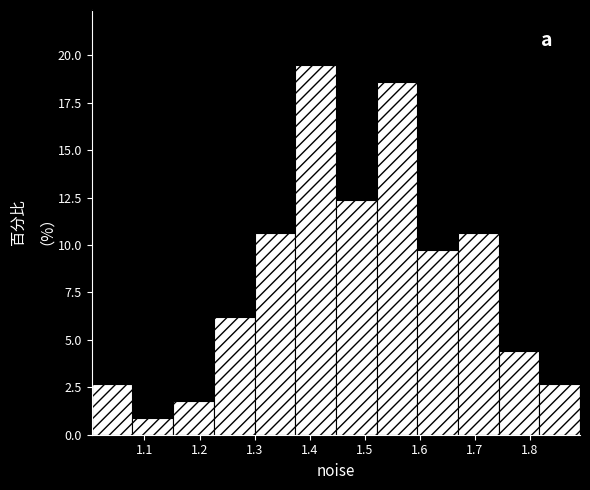

Which range on the x-axis has the tallest bar?

1.37 to 1.45